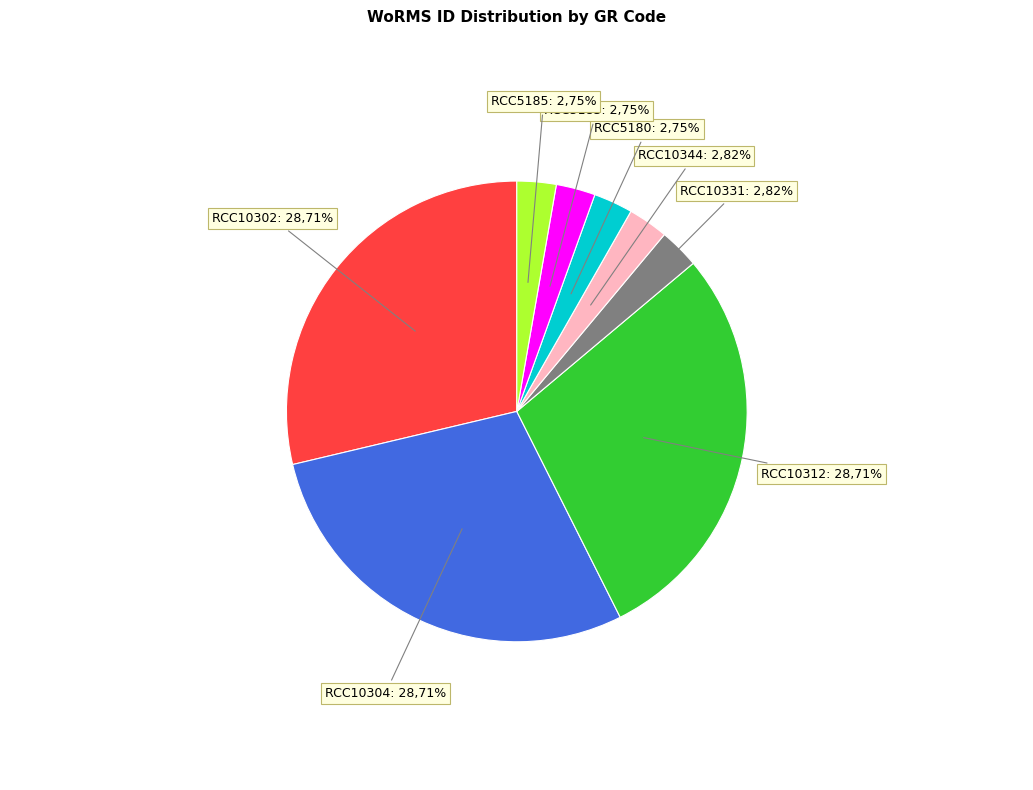

Does RCC10304 account for over 50% of the chart?

No